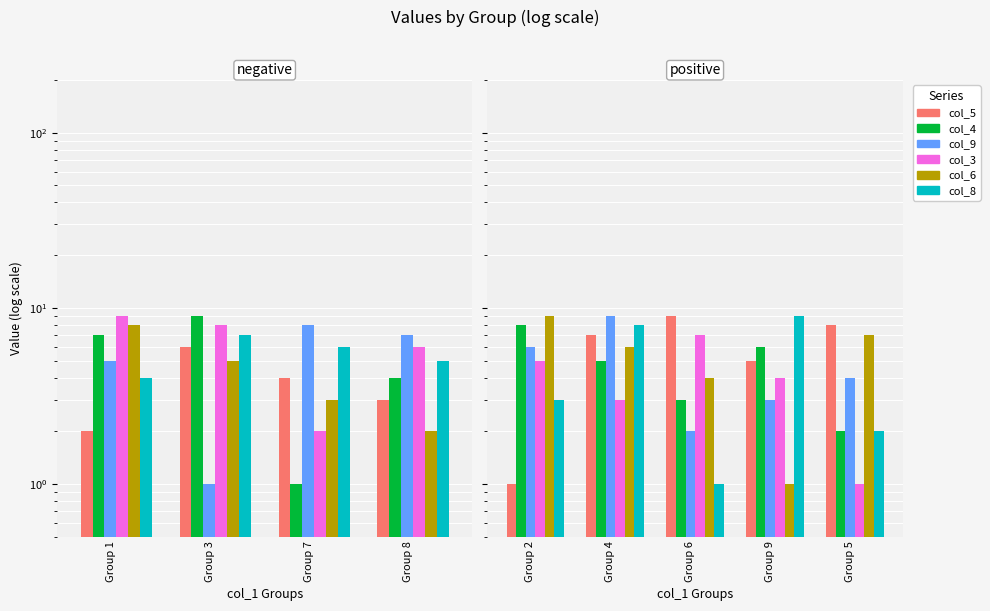

The value of col_5 at Group 6 is 16. True or false?

False